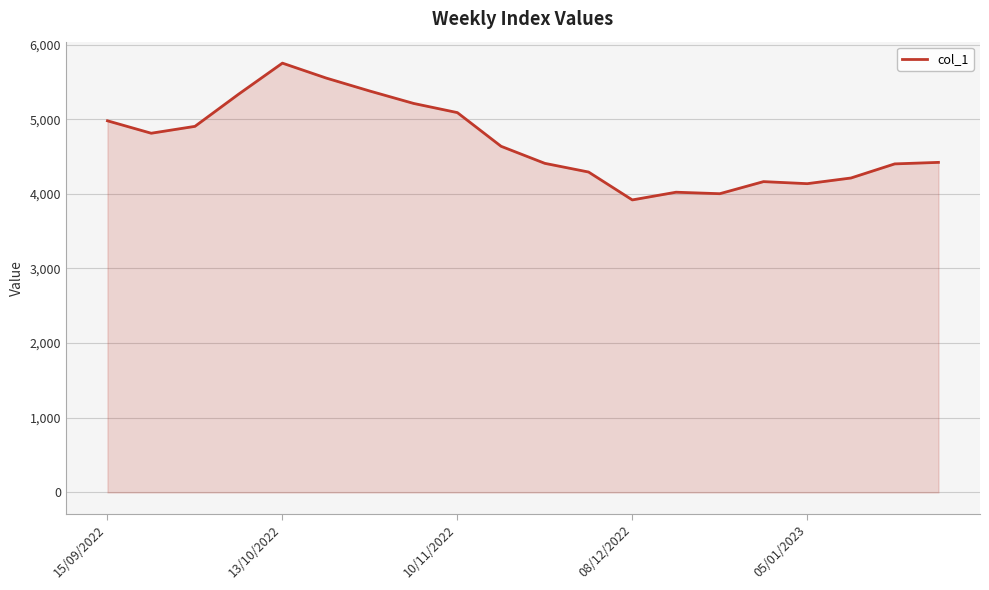

What is the difference between the maximum and minimum values?

1832.4